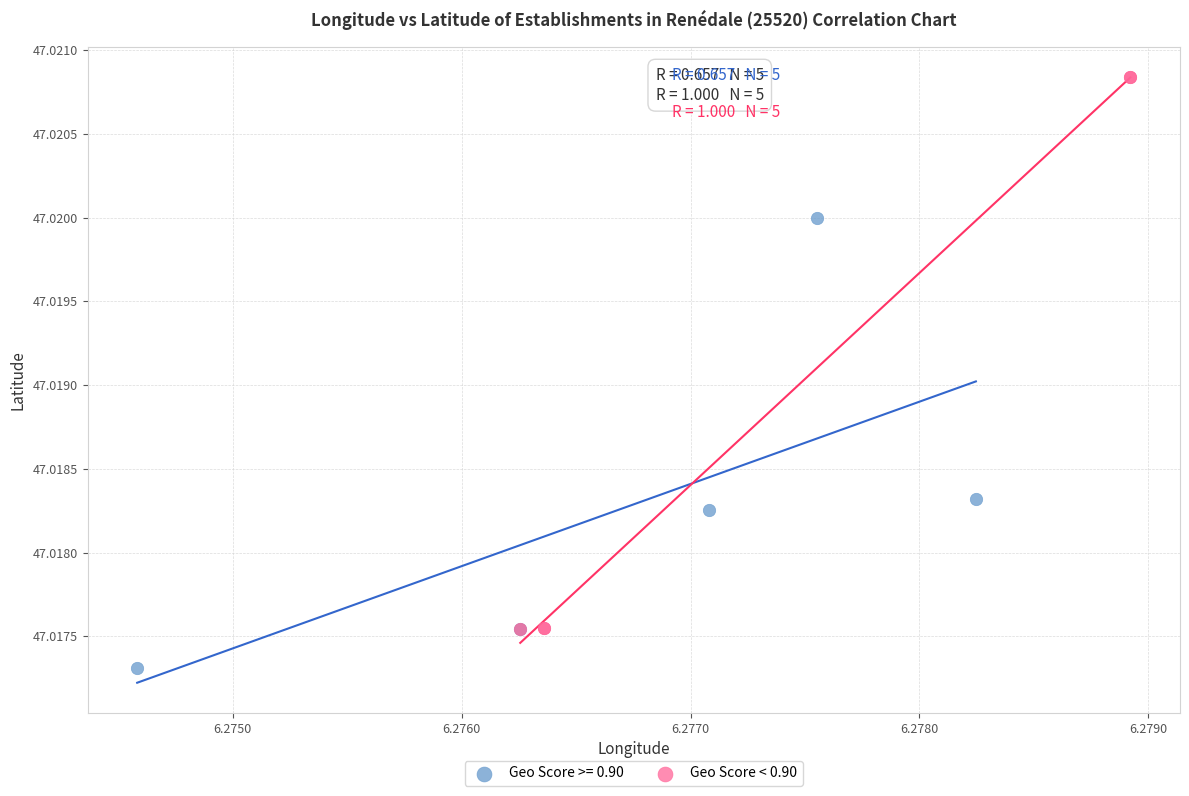

Which series reaches the maximum Y coordinate?

Geo Score < 0.90